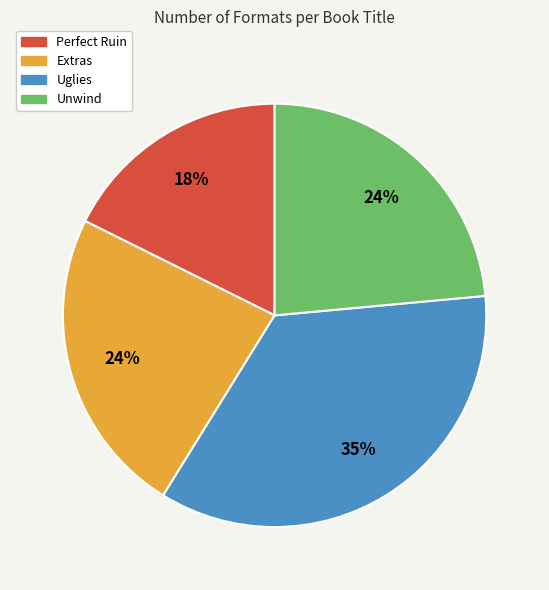

Which category has the smallest portion of the pie?

Perfect Ruin